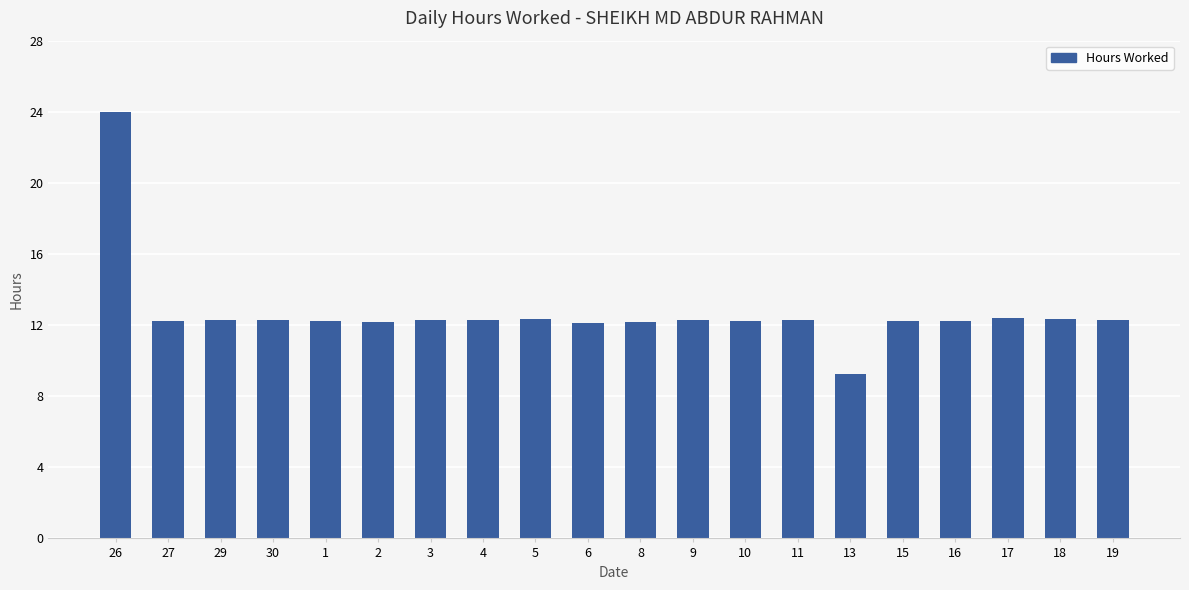

What is the label of the 17th bar from the right?

30